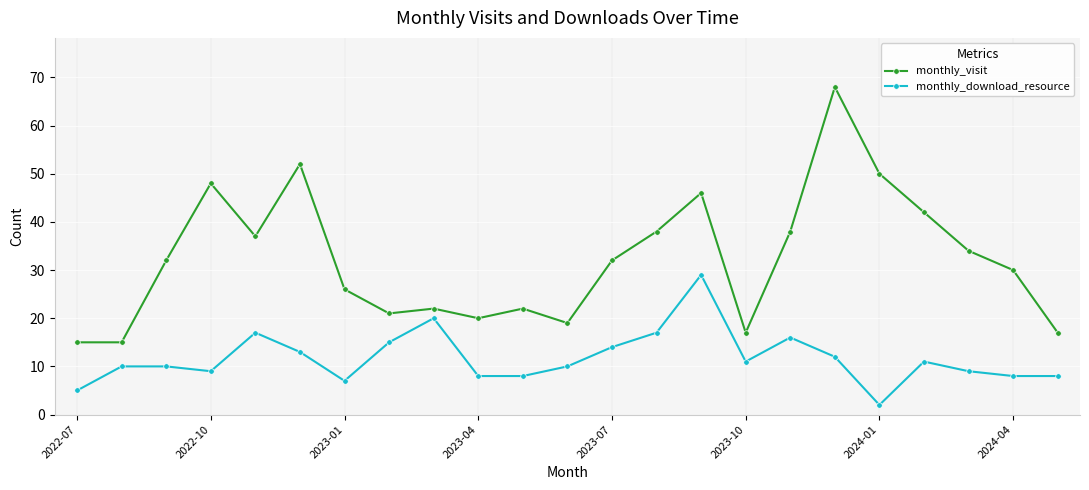

What is the sum of all monthly_download_resource values?

269